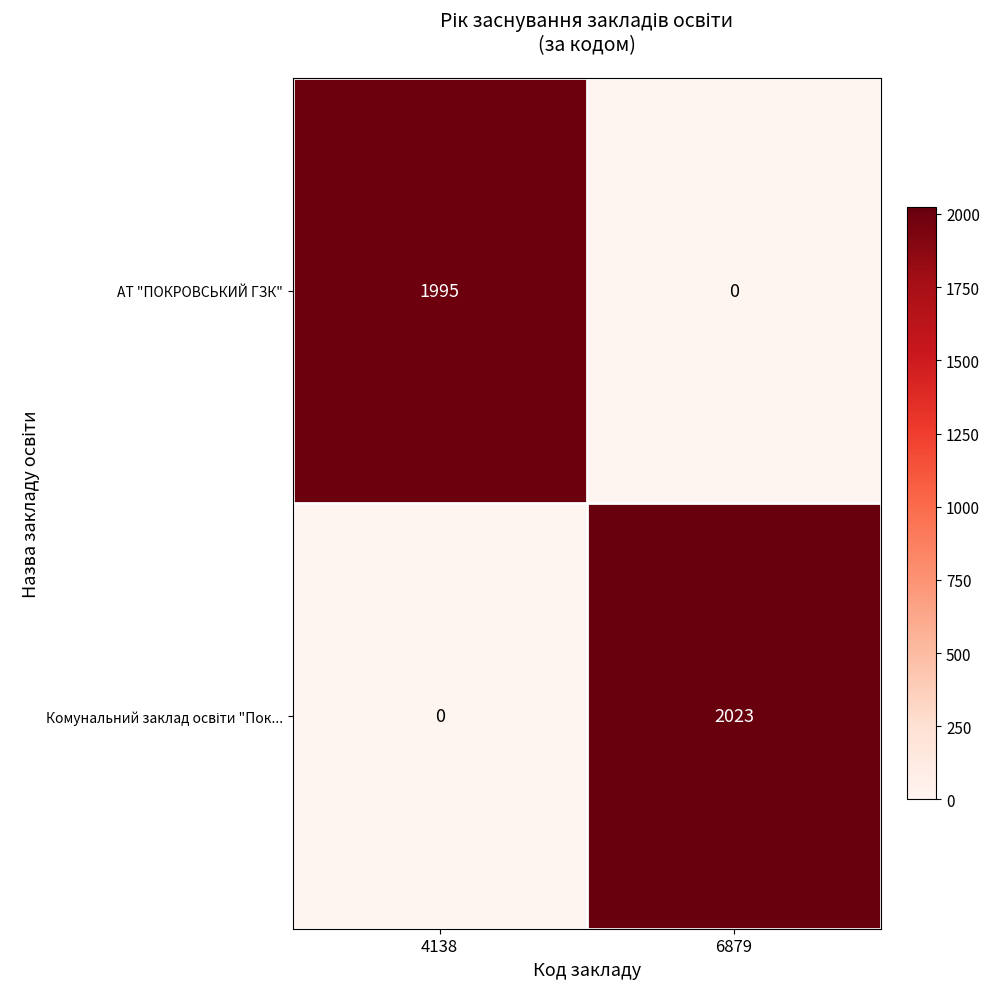

Rank the categories by АТ "ПОКРОВСЬКИЙ ГЗК" value from highest to lowest.

4138, 6879